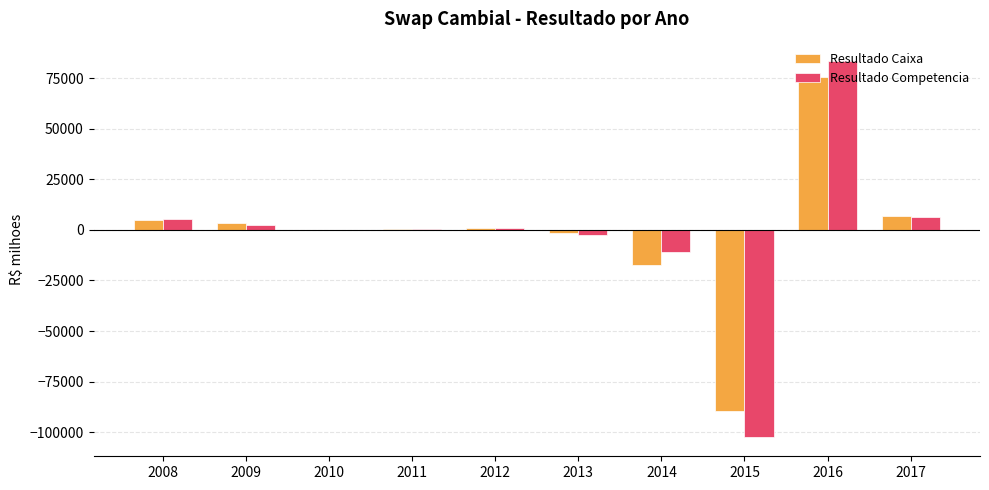

How many groups of bars are there?

10